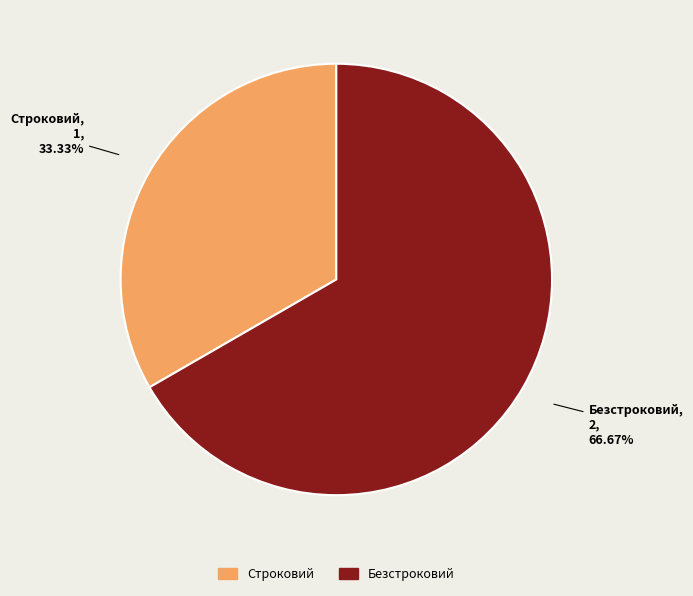

Which category accounts for the majority?

Безстроковий